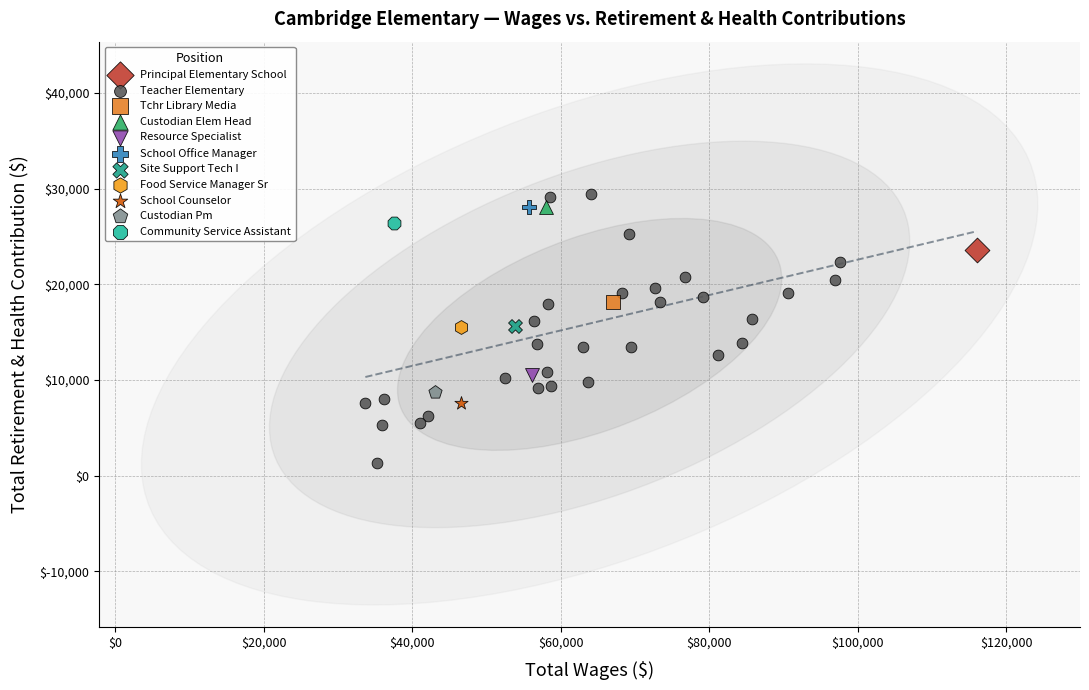

What are all the series names shown in the legend?

Principal Elementary School, Teacher Elementary, Tchr Library Media, Custodian Elem Head, Resource Specialist, School Office Manager, Site Support Tech I, Food Service Manager Sr, School Counselor, Custodian Pm, Community Service Assistant